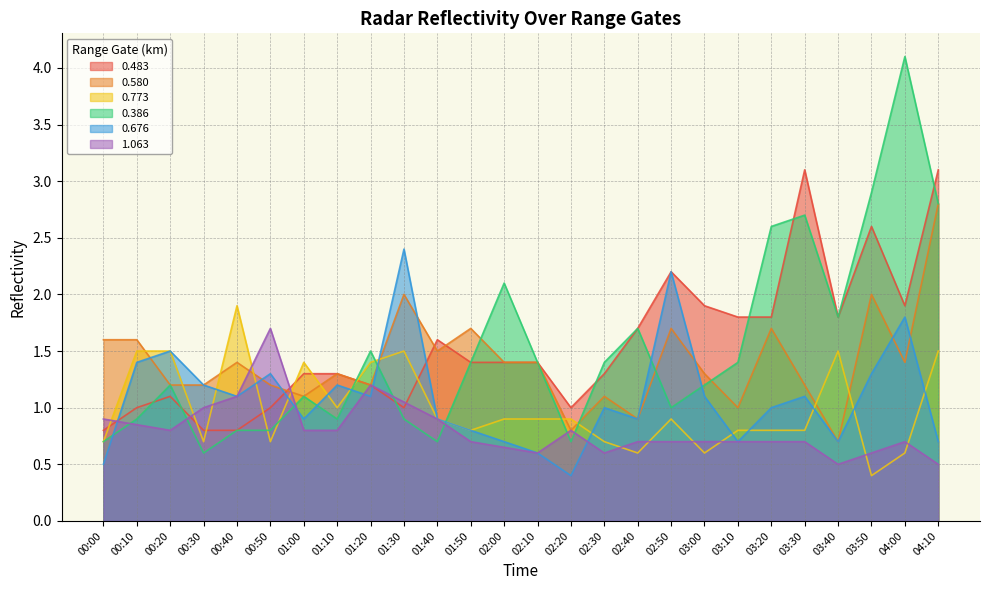

How many lines are shown in the chart?

6